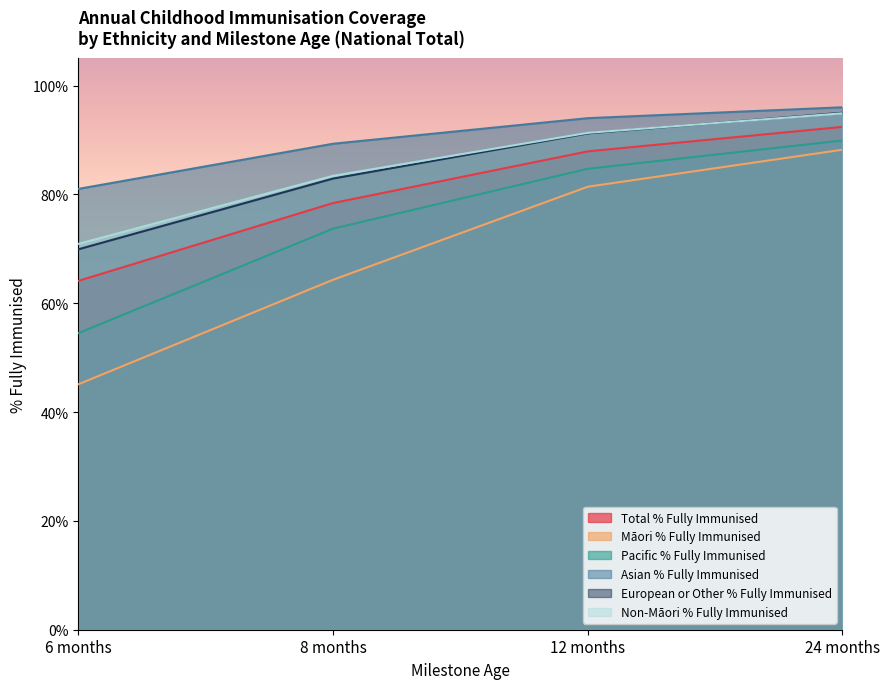

What is the sum of the Pacific % Fully Immunised values at 24 months and 12 months?

1.7